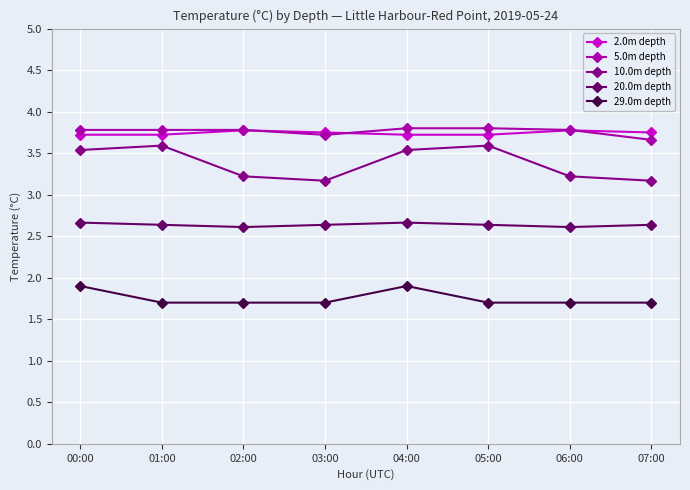

True or false: 20.0m depth and 29.0m depth cross at least once.

False